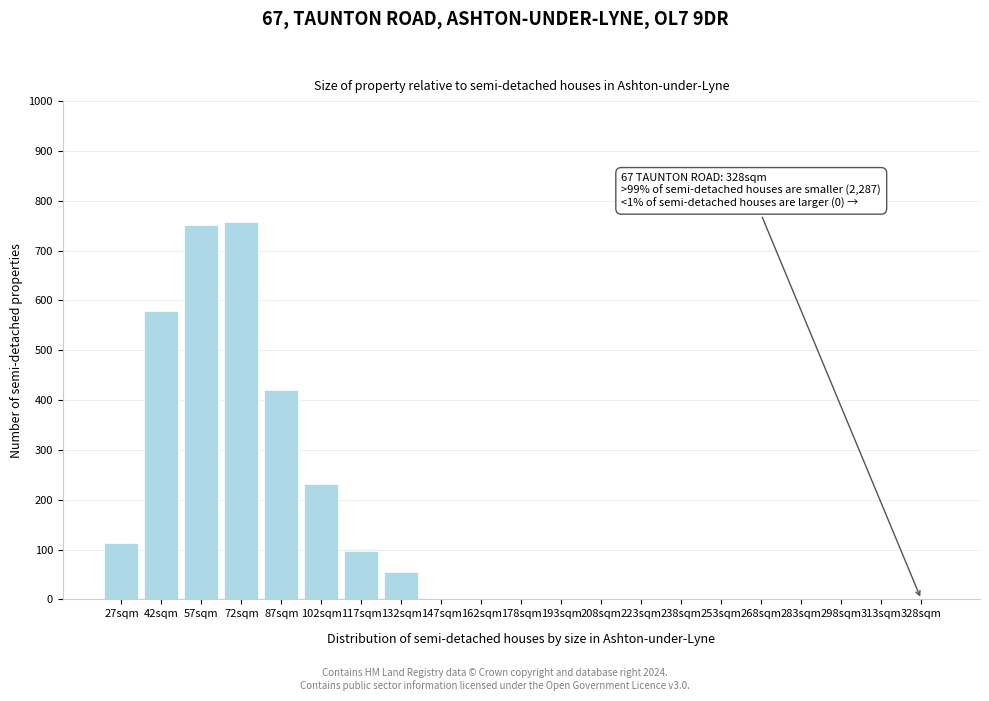

Reading left to right, extract all data points from this chart.

27sqm=113	42sqm=578	57sqm=752	72sqm=757	87sqm=421	102sqm=231	117sqm=98	132sqm=54	147sqm=0	162sqm=0	178sqm=0	193sqm=0	208sqm=0	223sqm=0	238sqm=0	253sqm=0	268sqm=0	283sqm=0	298sqm=0	313sqm=0	328sqm=0